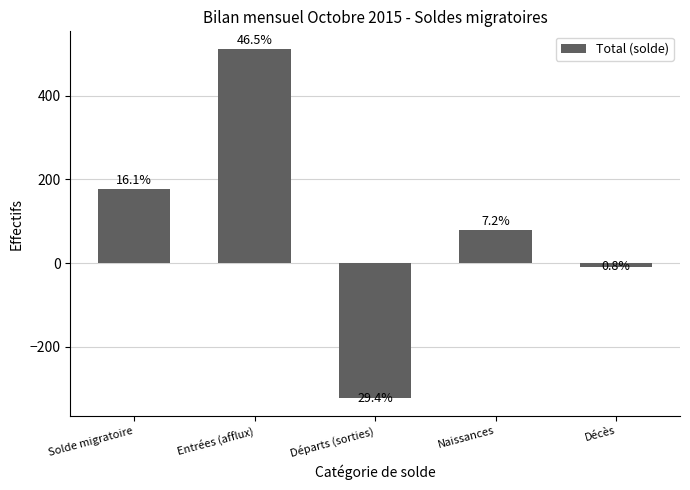

Reading left to right, transcribe all the data shown in this chart.

177	512	-323	79	-9